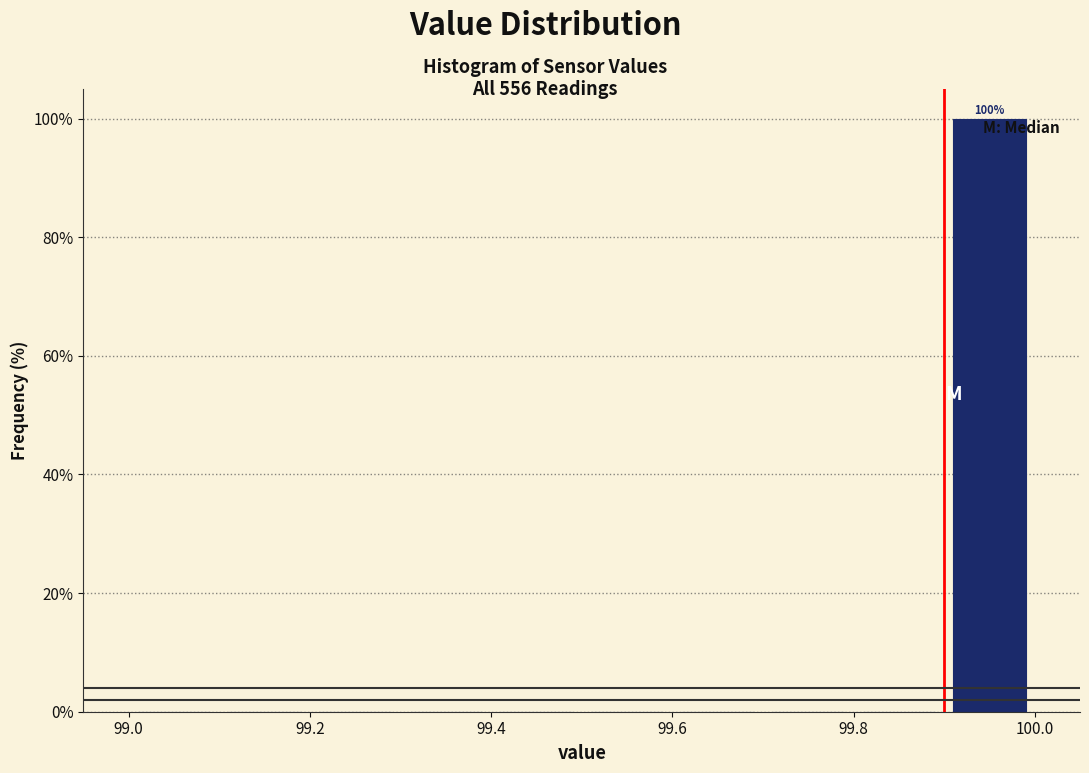

Over which range of the x-axis is the bar tallest?

99.9 to 100.0